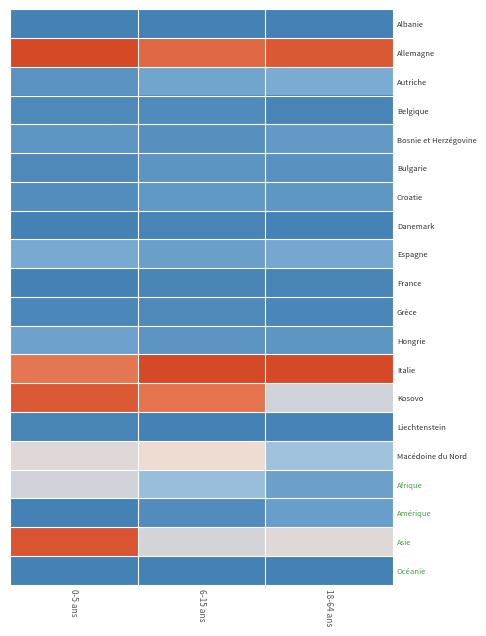

Which series has the largest range (max minus min)?

Asie